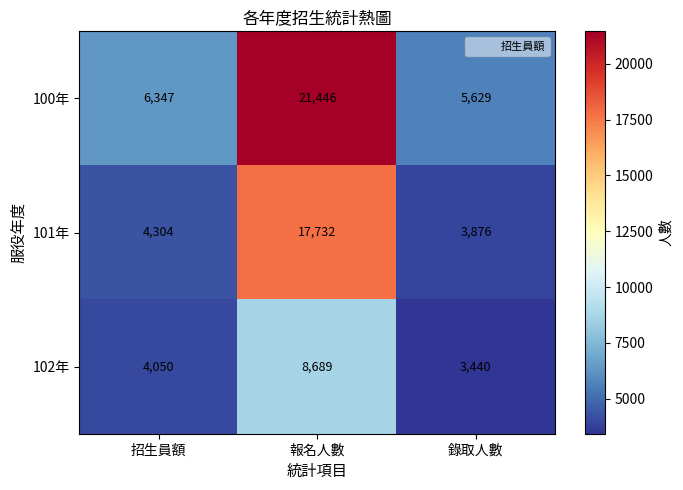

Rank the series by their maximum value, from highest to lowest.

100年, 101年, 102年